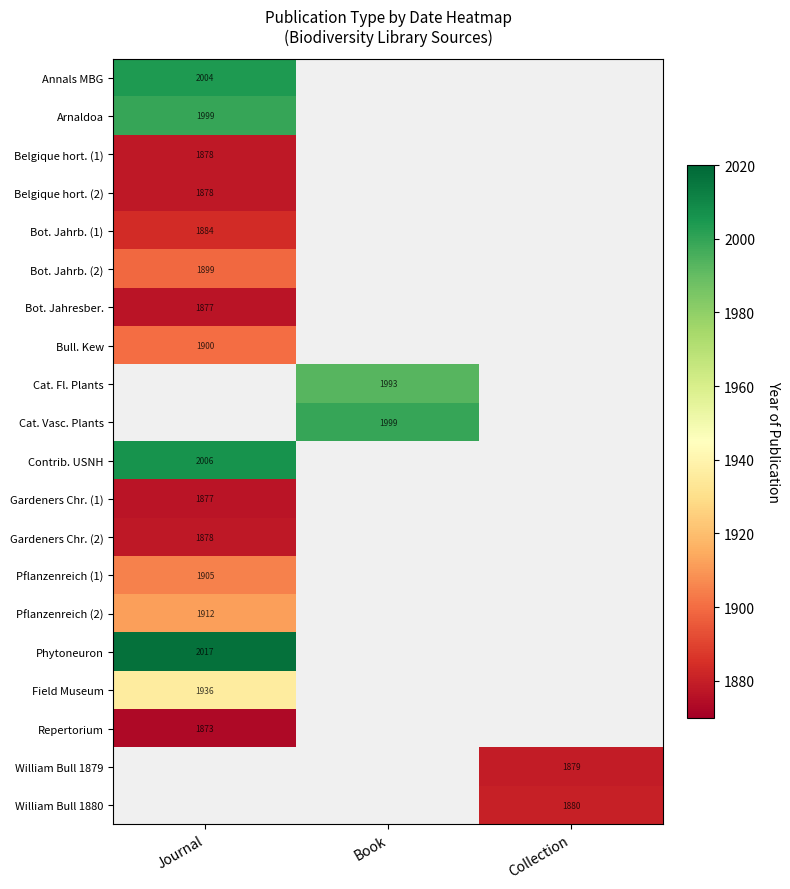

The Annals MBG series shows 1382 at Journal. True or false?

False